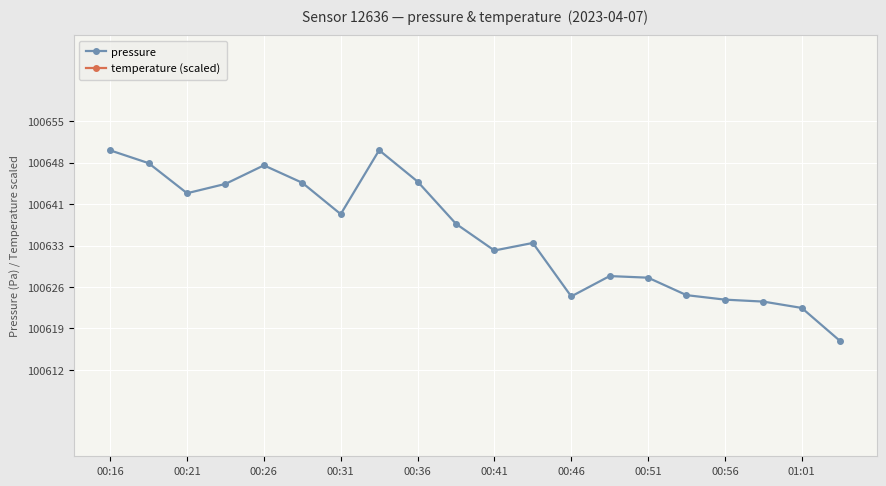

What is the minimum value for pressure?

100616.8